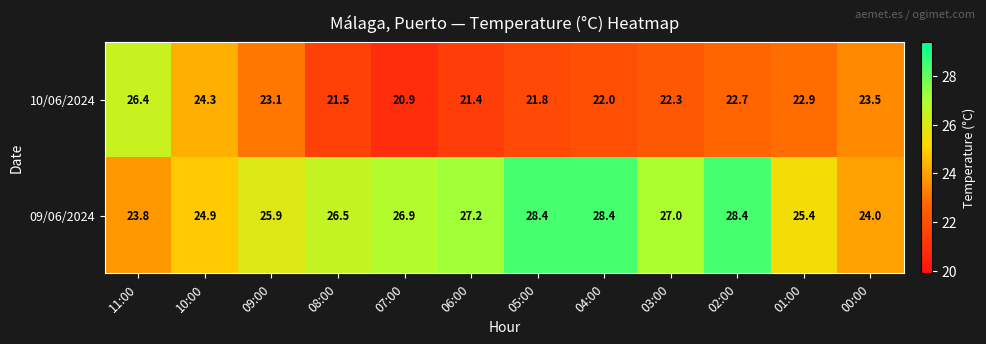

What is the difference between the maximum and minimum values in the 10/06/2024 series?

5.5